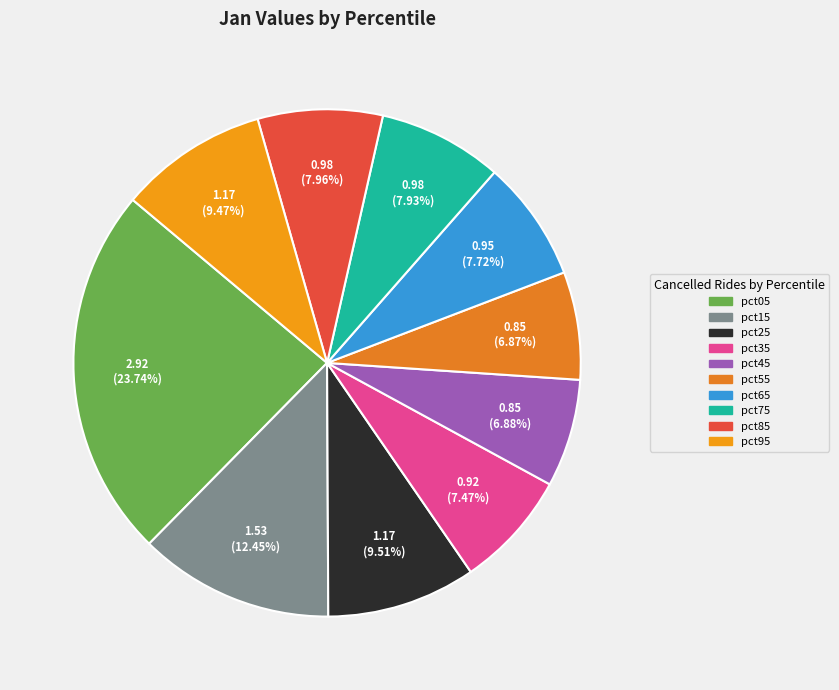

Does pct45 account for over 50% of the chart?

No